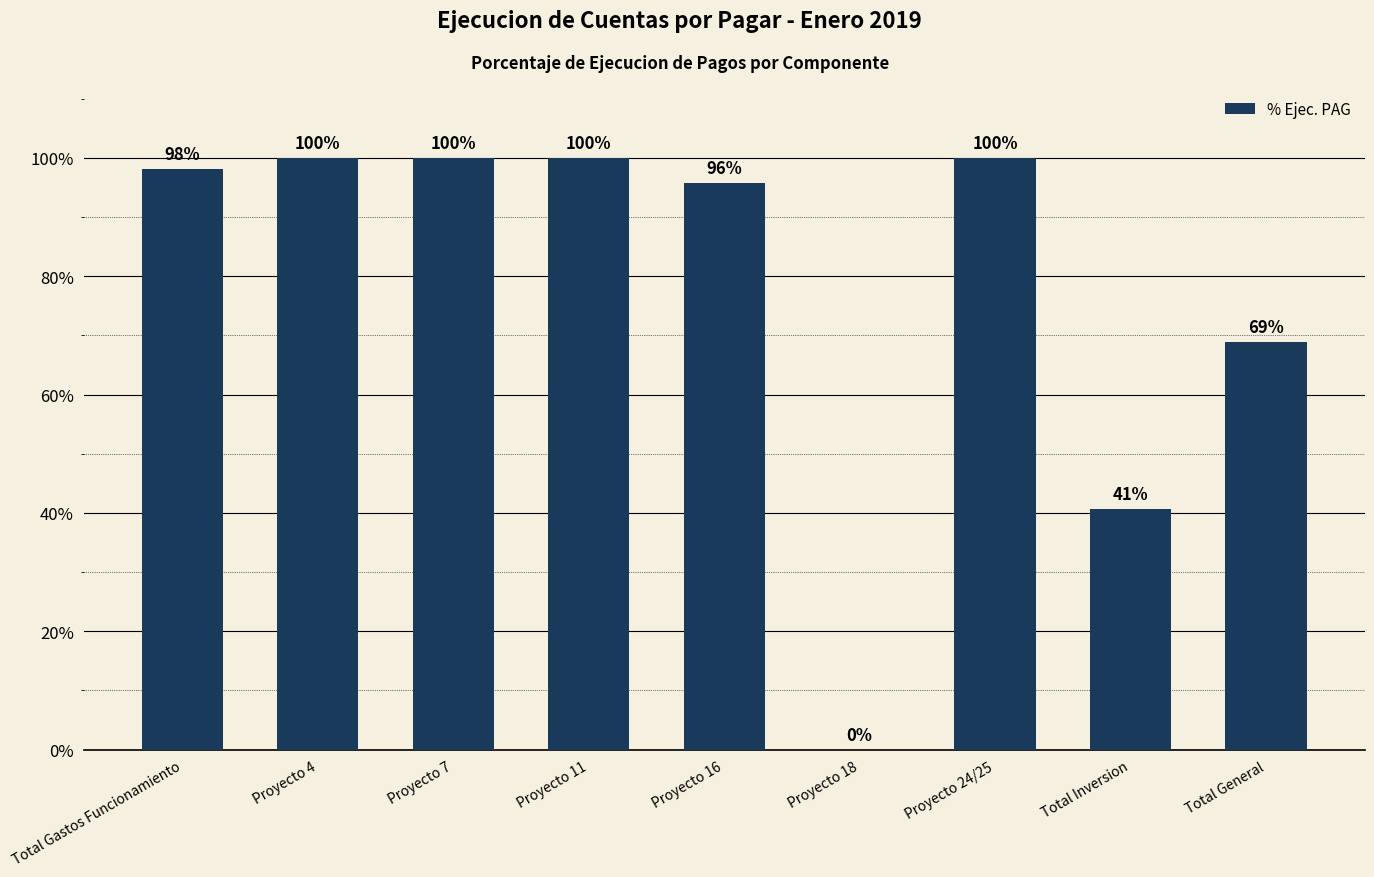

Reading left to right, extract all data points from this chart.

1.0	1.0	1.0	1.0	1.0	0.0	1.0	0.4	0.7